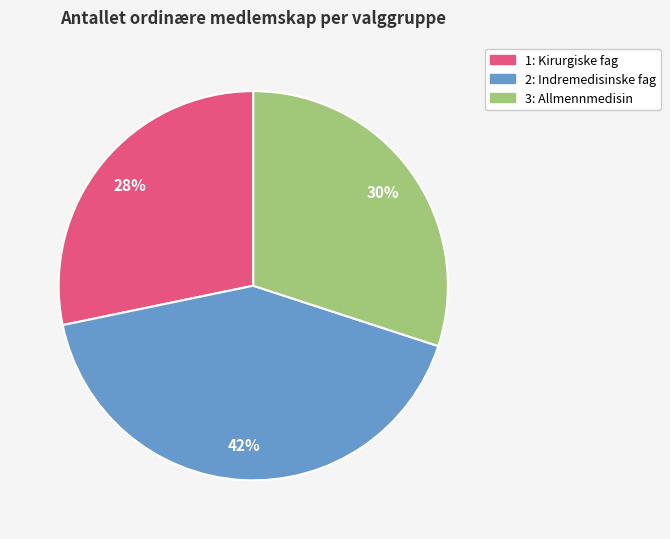

How many slices are in this pie chart?

3